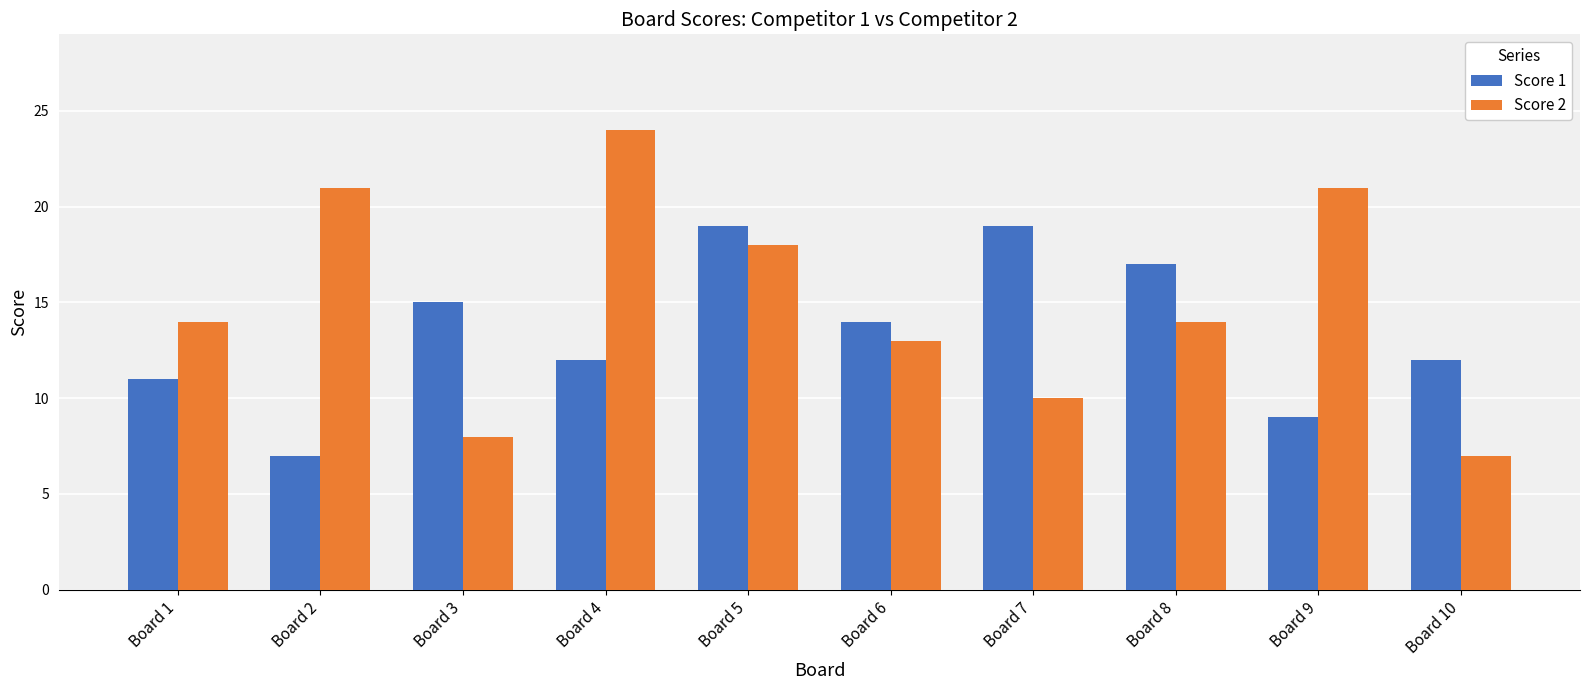

Does the chart contain stacked bars?

No